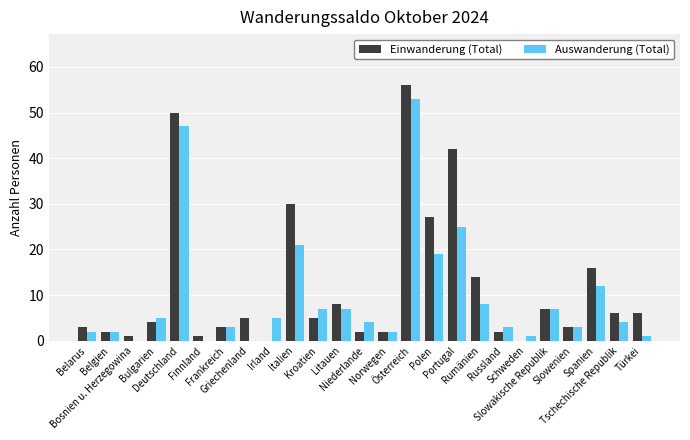

What is the total value across all series at Irland?

5